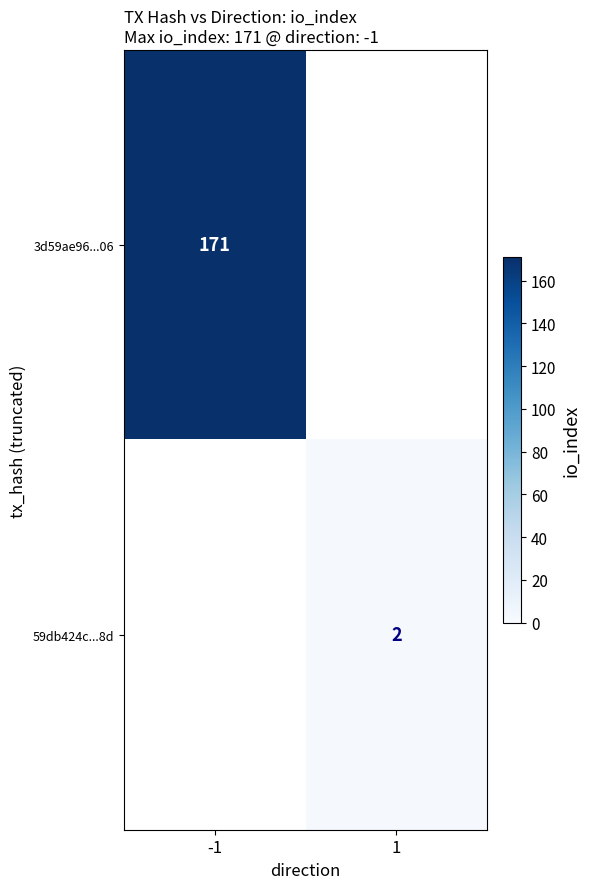

Is it true that 59db424c...8d equals 1 at 1?

False